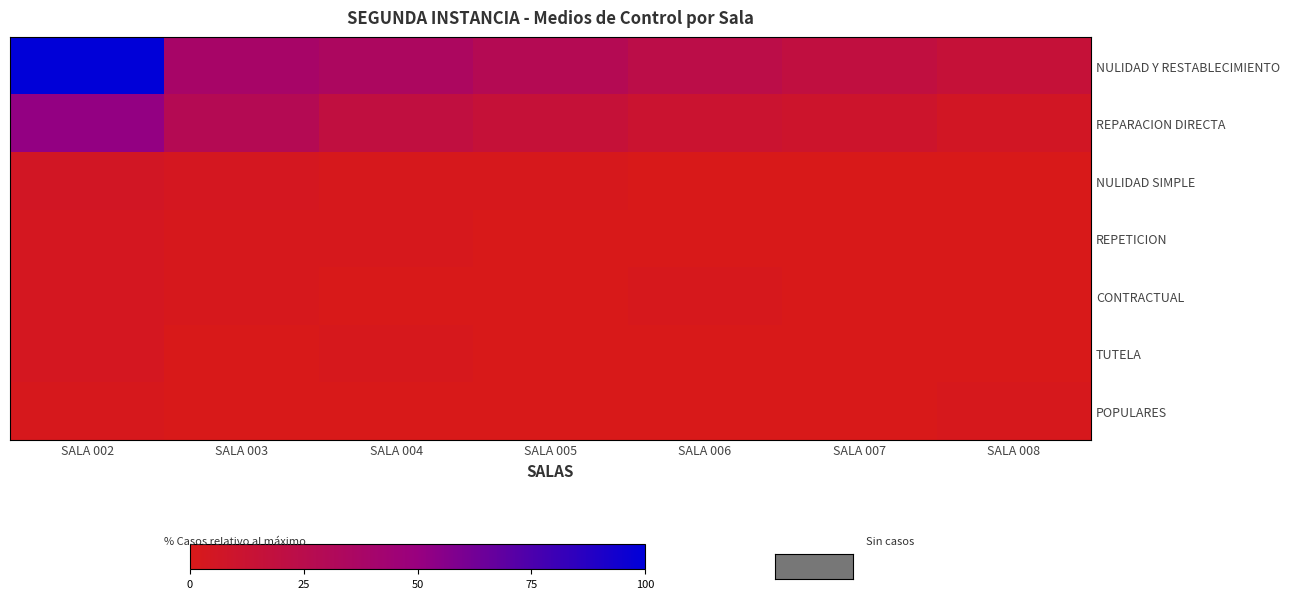

Reading left to right, extract all data points from this chart.

NULIDAD Y RESTABLECIMIENTO: SALA 002=100.0	SALA 003=38.5	SALA 004=34.6	SALA 005=28.8	SALA 006=23.1	SALA 007=19.2	SALA 008=15.4
REPARACION DIRECTA: SALA 002=51.9	SALA 003=28.8	SALA 004=19.2	SALA 005=15.4	SALA 006=11.5	SALA 007=9.6	SALA 008=5.8
NULIDAD SIMPLE: SALA 002=5.8	SALA 003=3.8	SALA 004=1.9	SALA 005=1.9	SALA 006=0.0	SALA 007=0.0	SALA 008=0.0
REPETICION: SALA 002=3.8	SALA 003=1.9	SALA 004=1.9	SALA 005=0.0	SALA 006=0.0	SALA 007=0.0	SALA 008=0.0
CONTRACTUAL: SALA 002=3.8	SALA 003=1.9	SALA 004=0.0	SALA 005=0.0	SALA 006=1.9	SALA 007=0.0	SALA 008=0.0
TUTELA: SALA 002=3.8	SALA 003=0.0	SALA 004=1.9	SALA 005=0.0	SALA 006=0.0	SALA 007=0.0	SALA 008=0.0
POPULARES: SALA 002=1.9	SALA 003=0.0	SALA 004=0.0	SALA 005=0.0	SALA 006=0.0	SALA 007=0.0	SALA 008=1.9